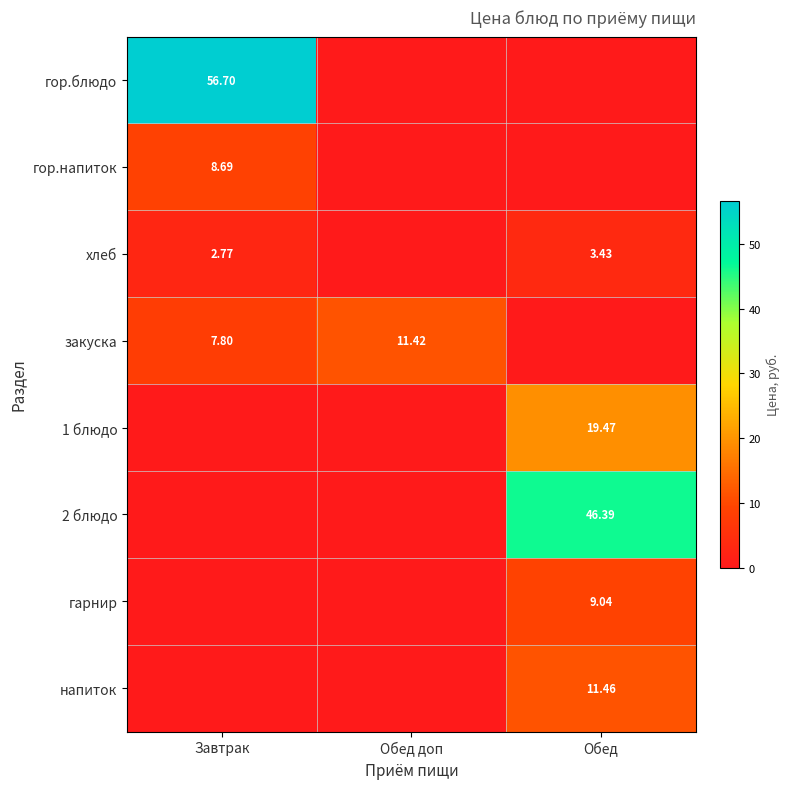

List the labels in order of гор.напиток value, largest first.

Завтрак, Обед доп, Обед